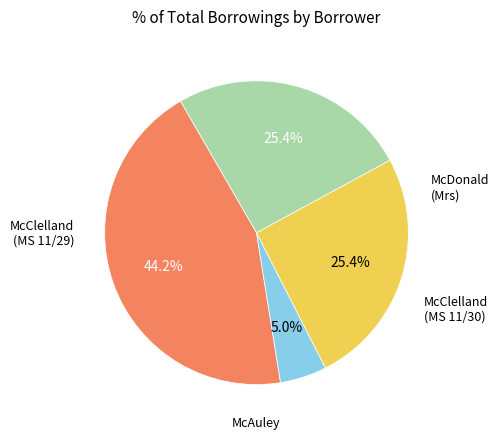

Is there any slice that represents more than half of the pie?

No